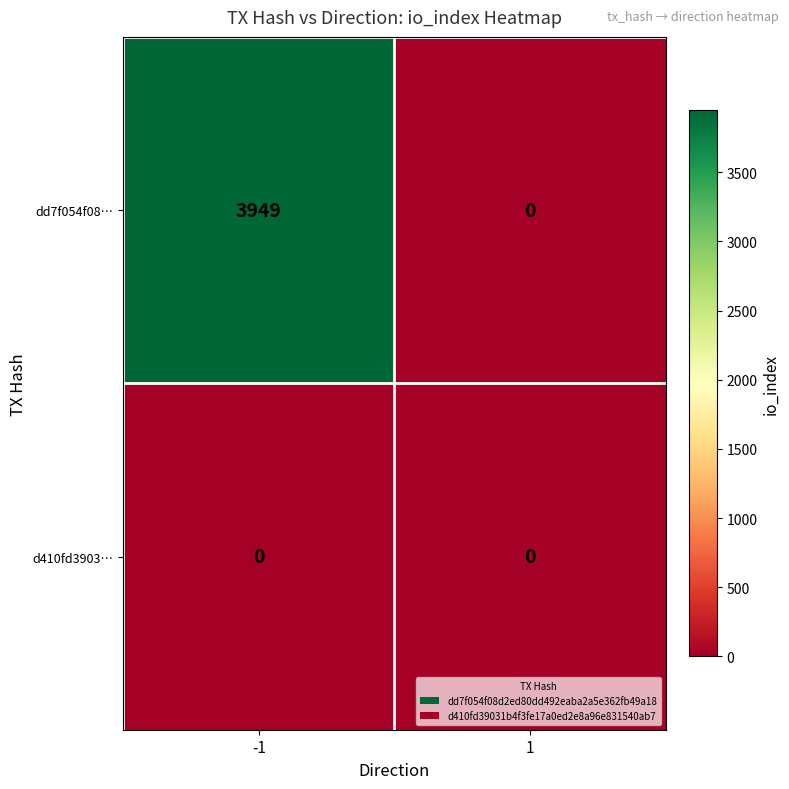

What is the greatest value displayed?

3949